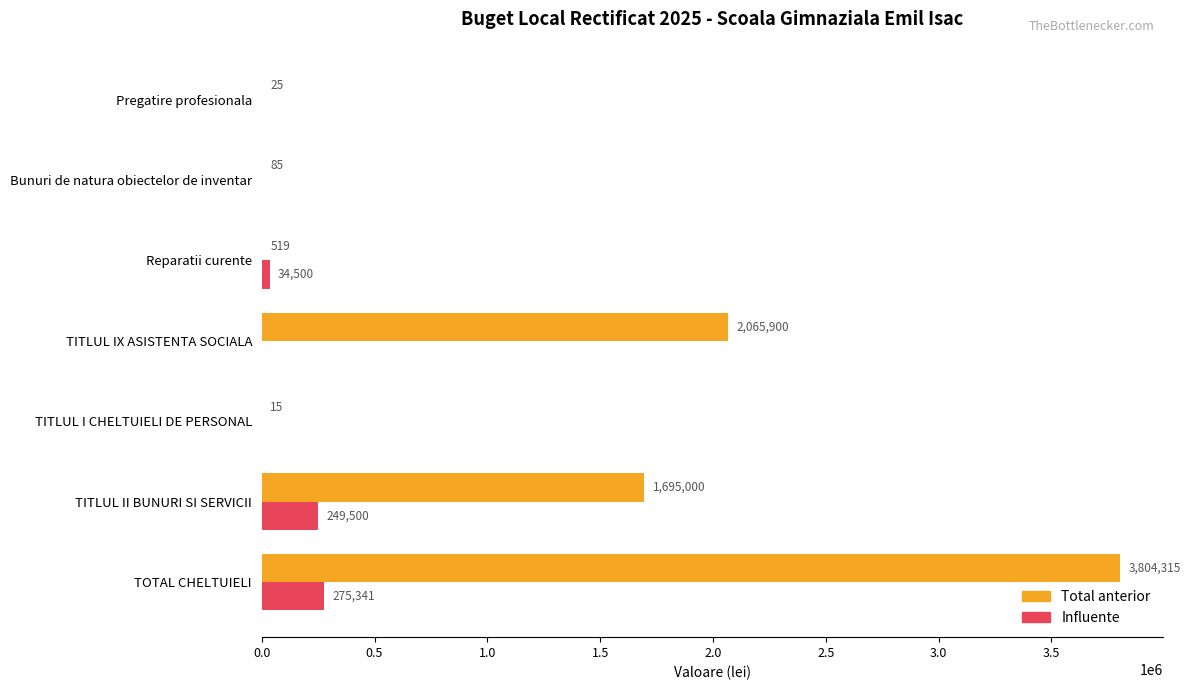

What is the maximum value for Influente?

275341